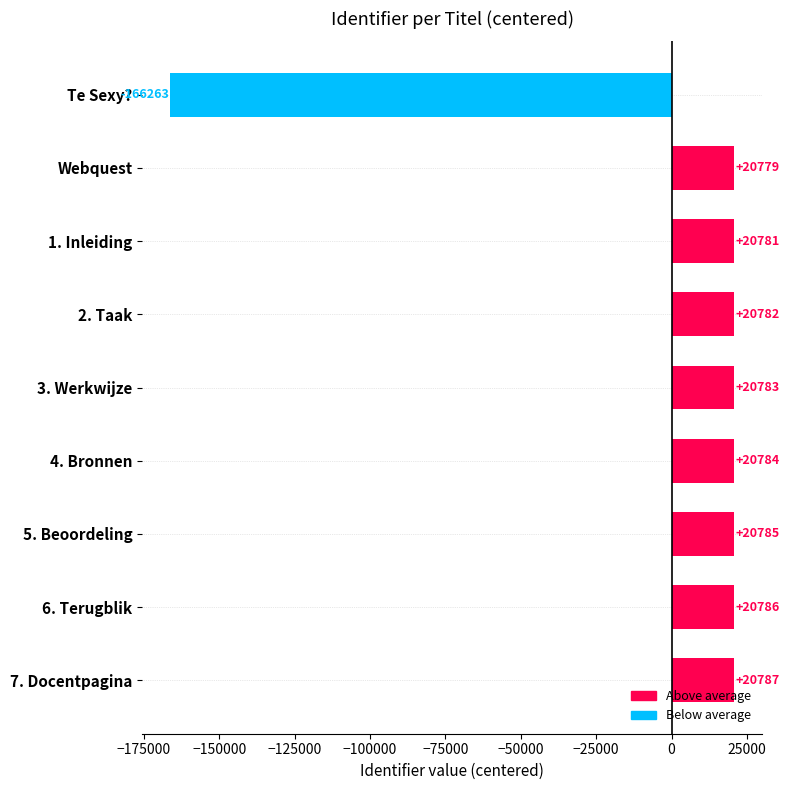

What is the difference between the second highest and second lowest values?

7.0